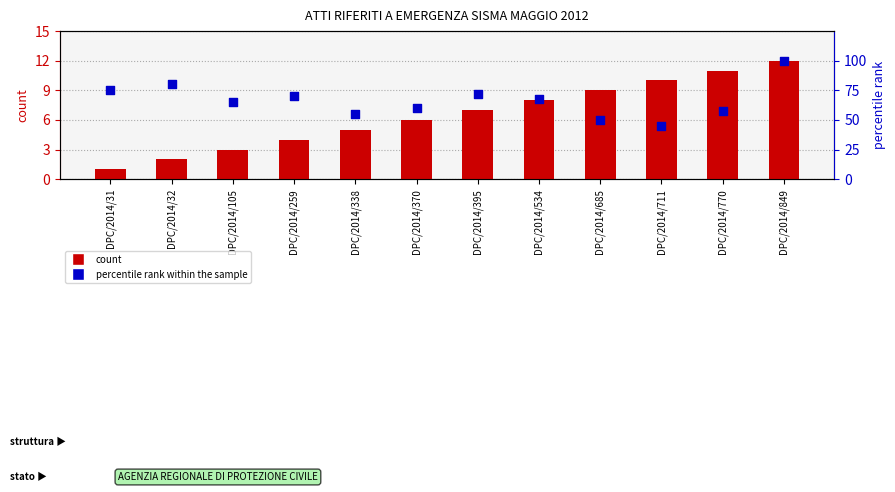

Which series contains the highest Y value?

percentile rank within the sample